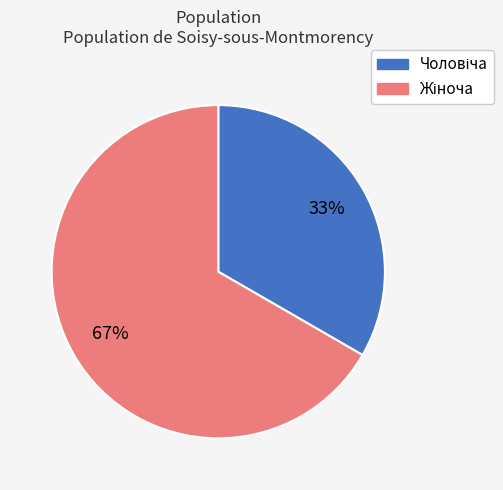

Is there any slice that represents more than half of the pie?

Yes